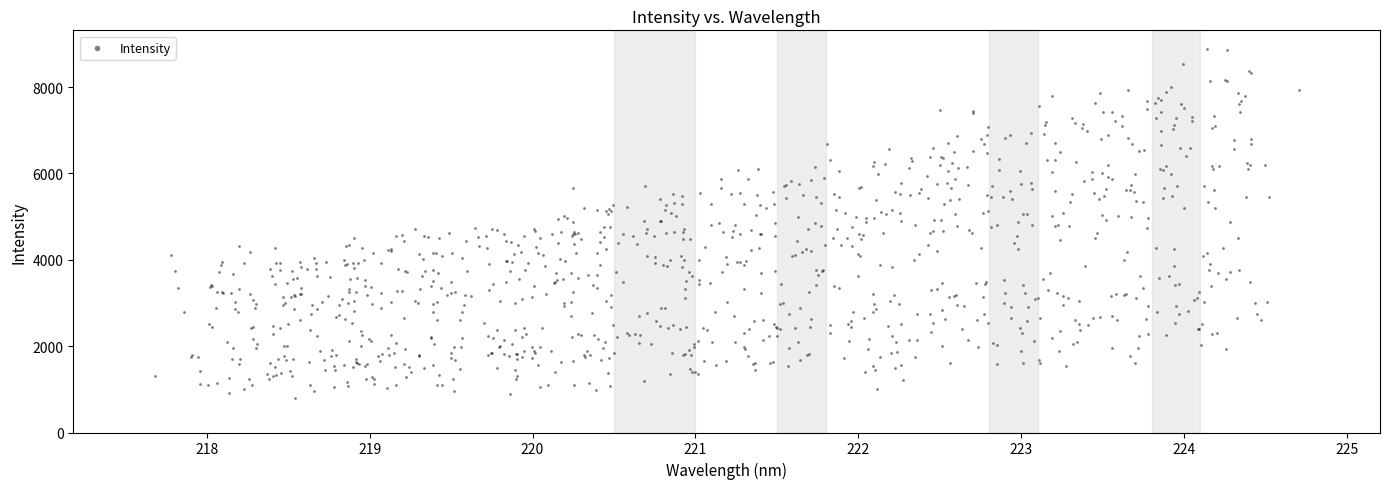

What is the range of X values (max minus min)?

7.0